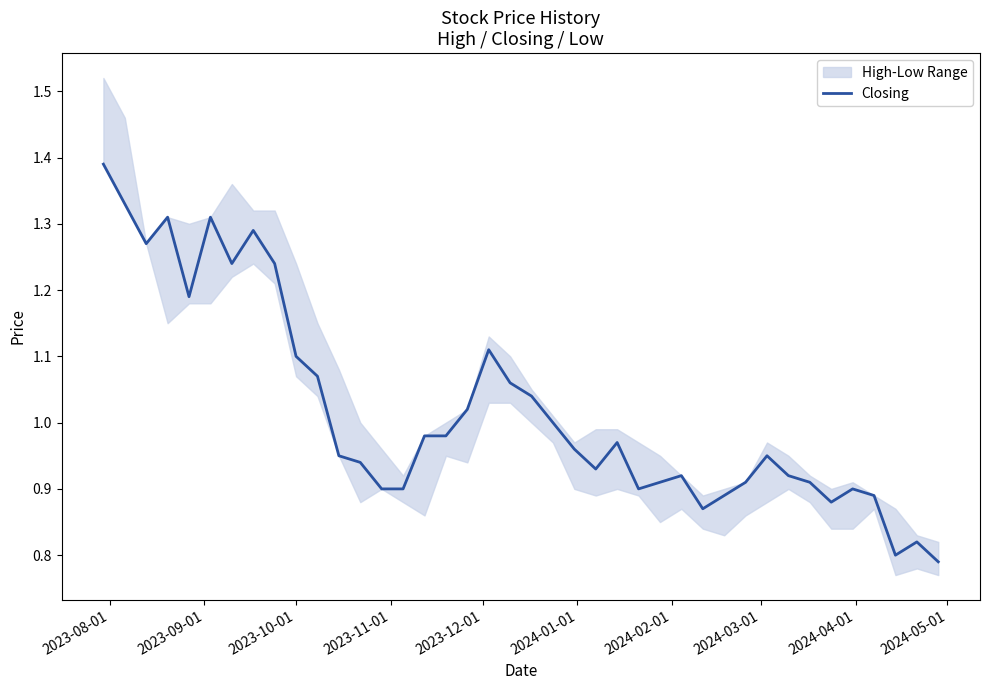

Reading right to left, list all the values displayed in this chart.

0.8	0.8	0.8	0.9	0.9	0.9	0.9	0.9	0.9	0.9	0.9	0.9	0.9	0.9	0.9	1.0	0.9	1.0	1.0	1.0	1.1	1.1	1.0	1.0	1.0	0.9	0.9	0.9	0.9	1.1	1.1	1.2	1.3	1.2	1.3	1.2	1.3	1.3	1.3	1.4